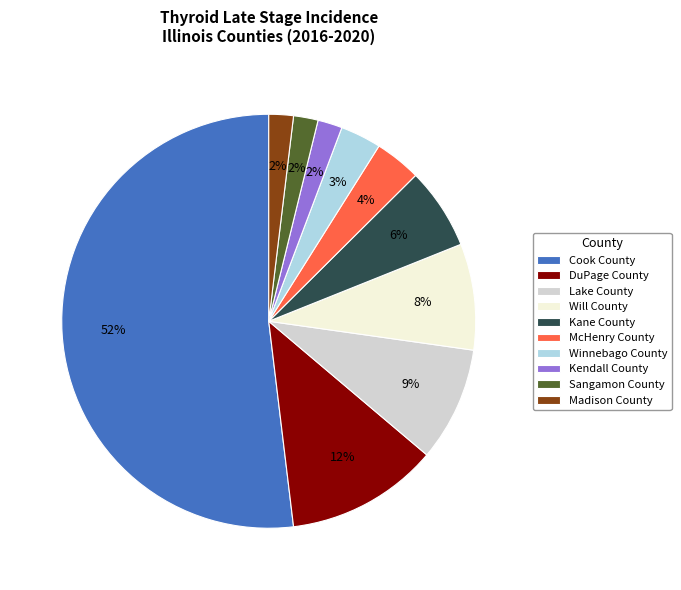

What percentage is the Lake County slice, to the nearest percent?

9%